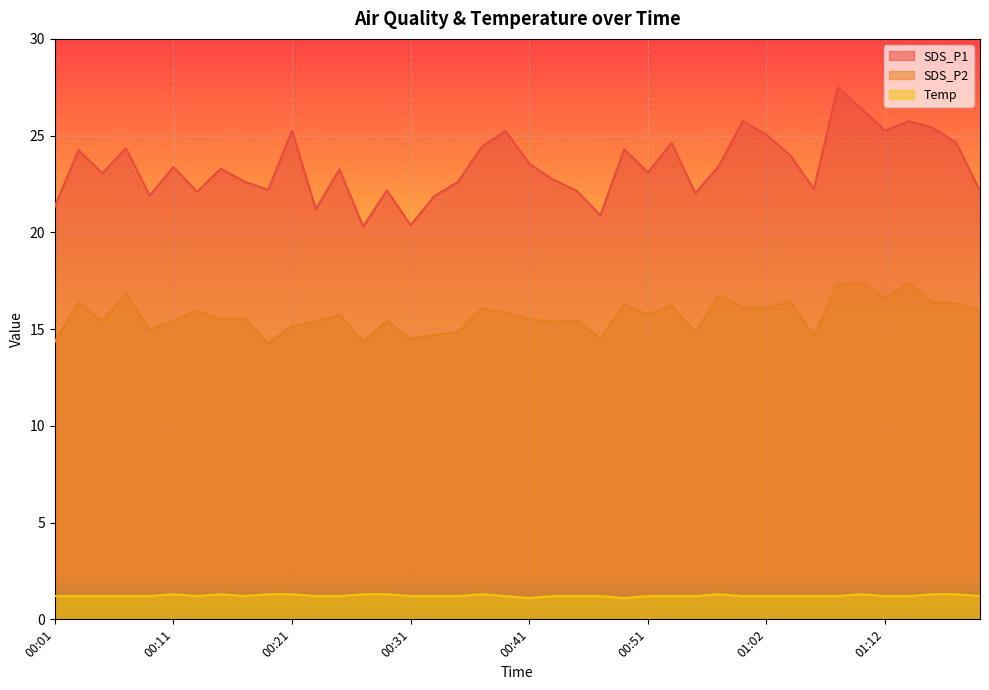

What is the average value of the Temp series?

1.2